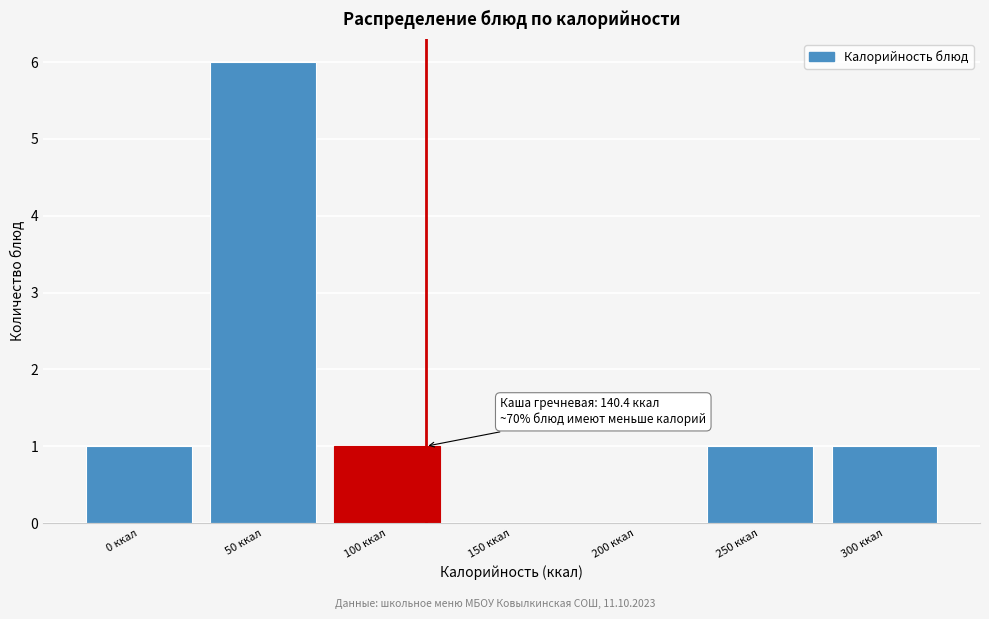

Reading left to right, what are all the values shown in this chart?

0 ккал=1	50 ккал=6	100 ккал=1	150 ккал=0	200 ккал=0	250 ккал=1	300 ккал=1